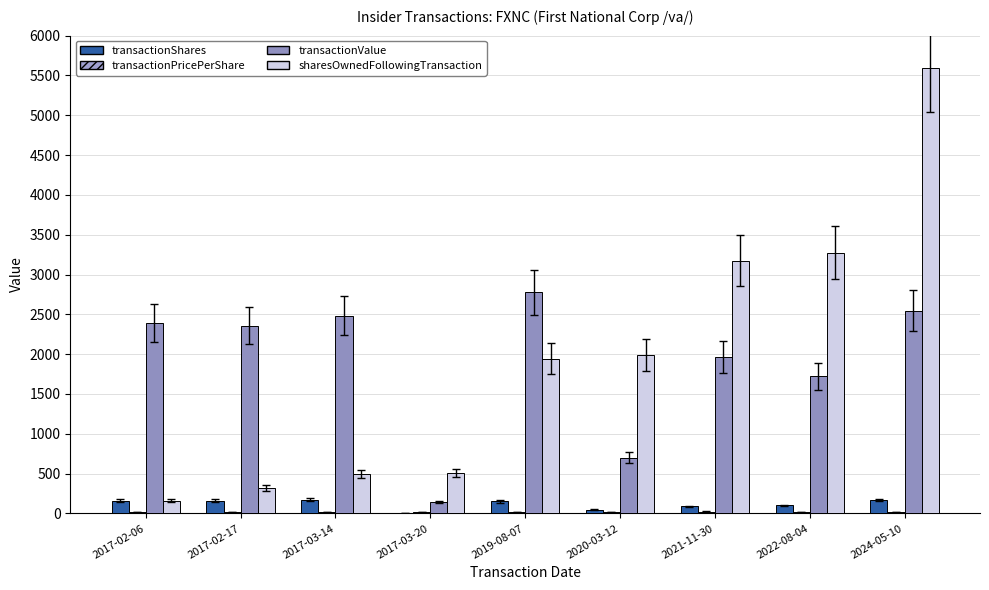

The value of transactionPricePerShare at 2017-02-06 is 5.5. True or false?

False